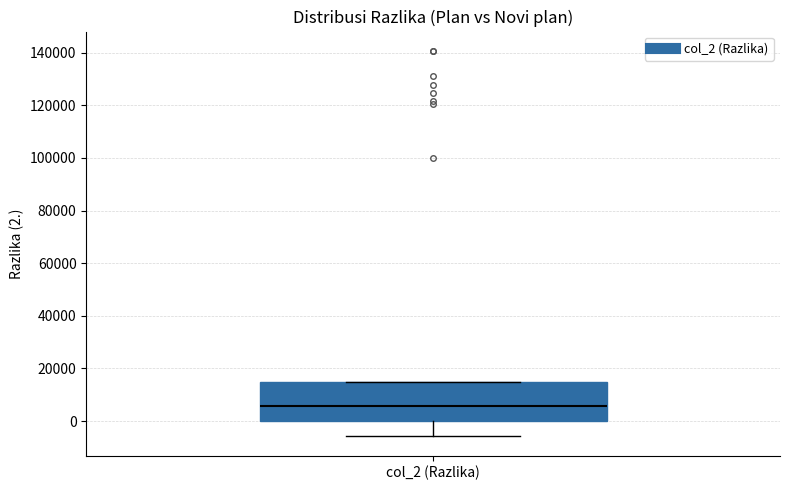

Where is the upper edge of the box for col_2 (Razlika) on the y-axis? The values are not printed on the chart, so give them approximately, as read against the axis.

16000